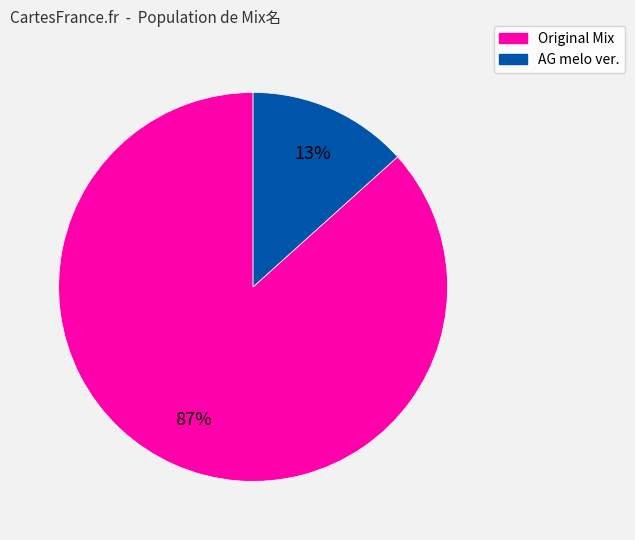

How many segments does this pie chart have?

2